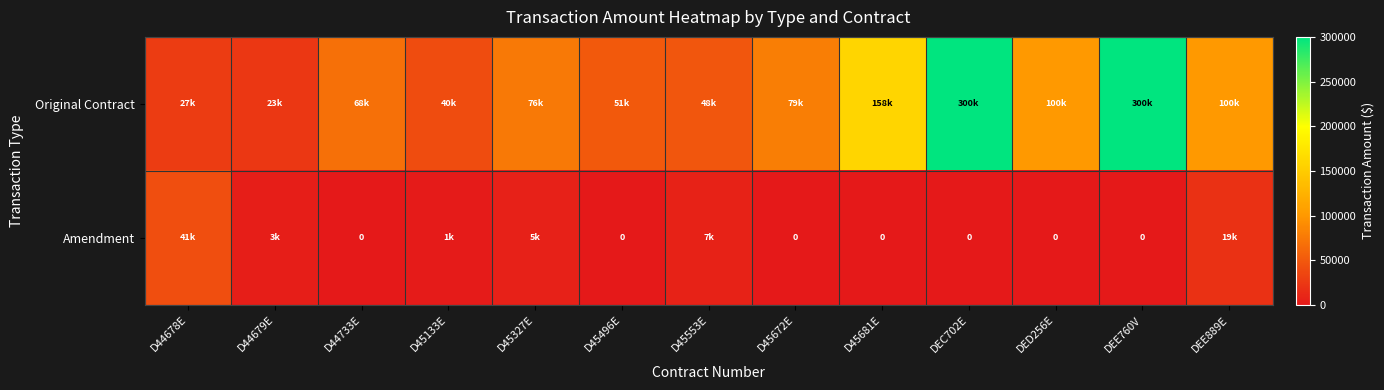

At how many categories does at least one series exceed 105113?

3